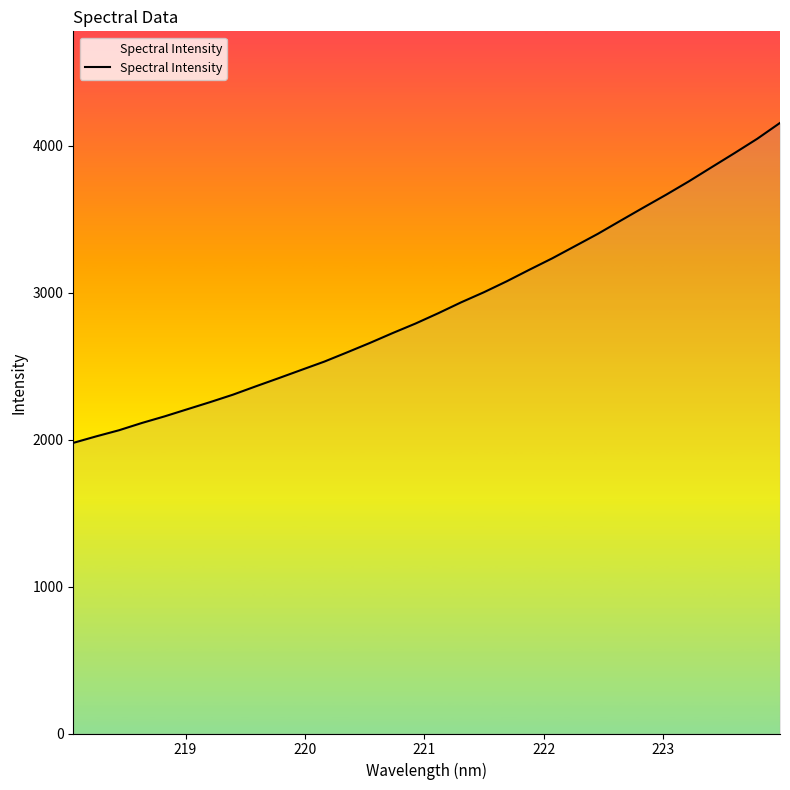

What is the minimum value shown in the chart?

1977.1